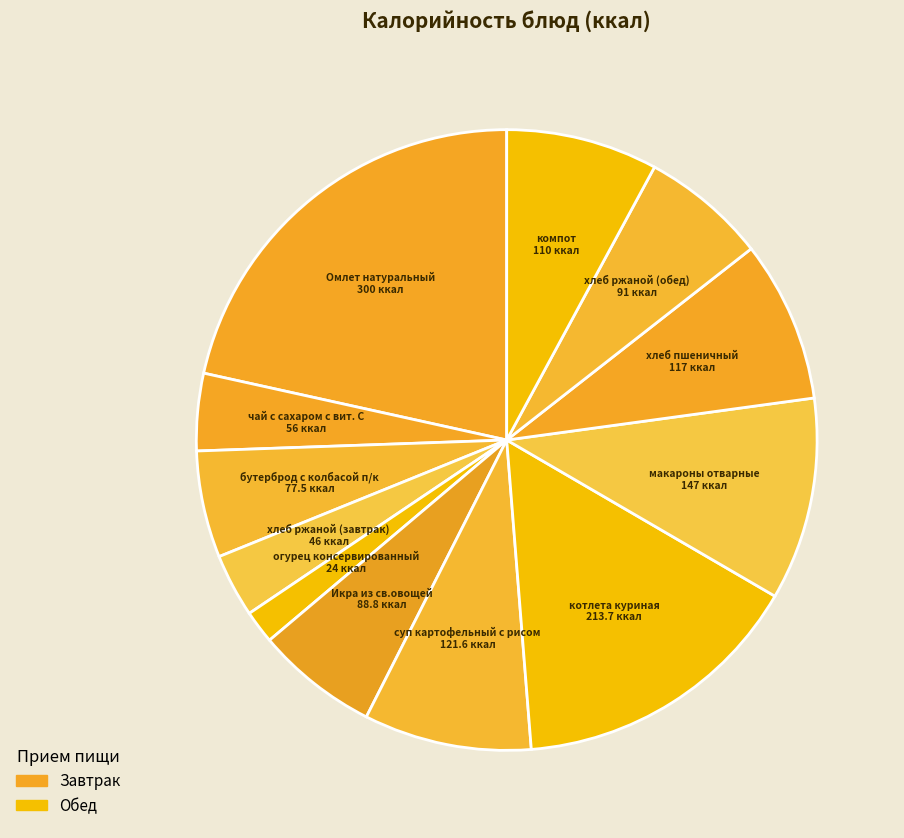

How many slices are in this pie chart?

12